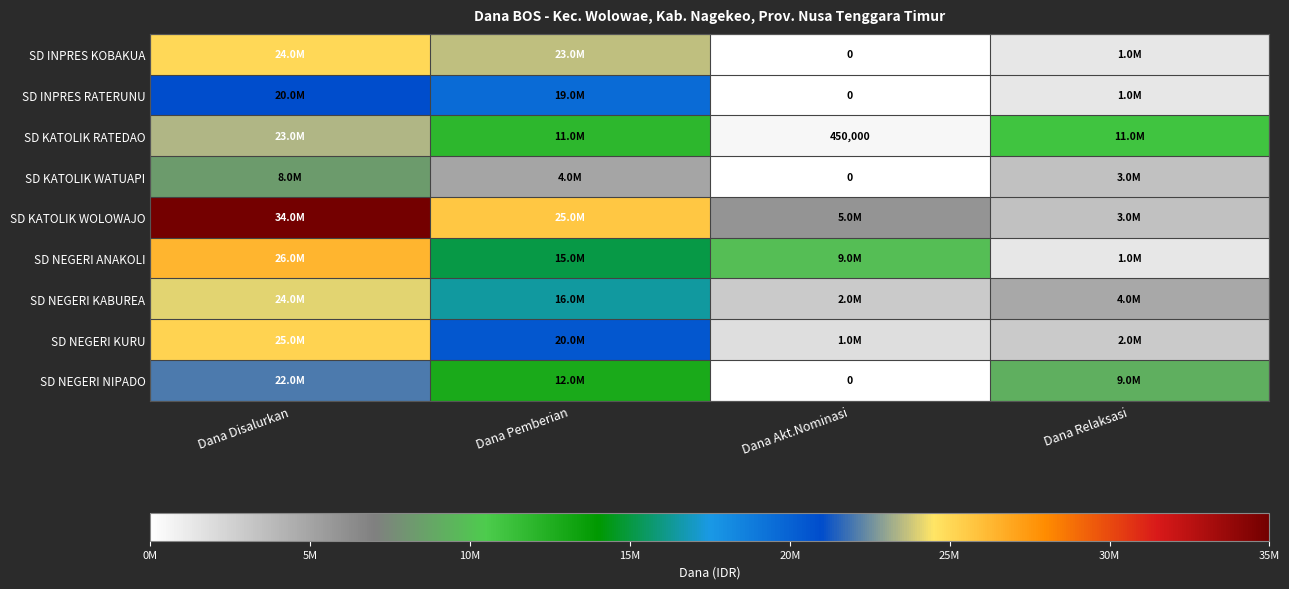

At which label does SD KATOLIK WATUAPI first exceed 4950000?

Dana Disalurkan